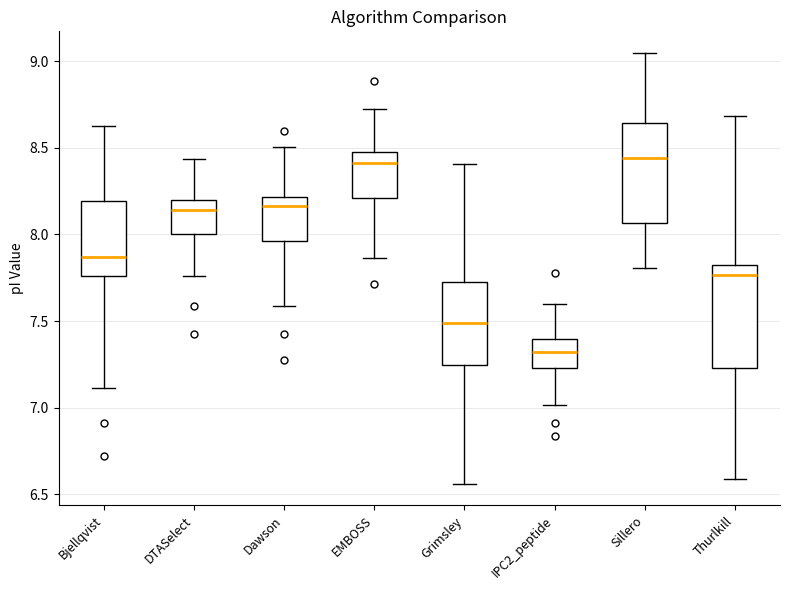

Reading left to right, transcribe this box plot: for each box, give where its median line is, the range the box spans, and where its two whiskers end, as read against the y-axis. The values are not printed on the chart, so give them approximately, as read against the axis.

Bjellqvist: median 7.85, box 7.75 to 8.20, whiskers 7.10 to 8.60
DTASelect: median 8.15, box 8.00 to 8.20, whiskers 7.75 to 8.45
Dawson: median 8.15, box 7.95 to 8.20, whiskers 7.60 to 8.50
EMBOSS: median 8.40, box 8.20 to 8.50, whiskers 7.85 to 8.75
Grimsley: median 7.50, box 7.25 to 7.70, whiskers 6.55 to 8.40
IPC2_peptide: median 7.30, box 7.25 to 7.40, whiskers 7.00 to 7.60
Sillero: median 8.45, box 8.05 to 8.65, whiskers 7.80 to 9.05
Thurlkill: median 7.75, box 7.25 to 7.80, whiskers 6.60 to 8.70